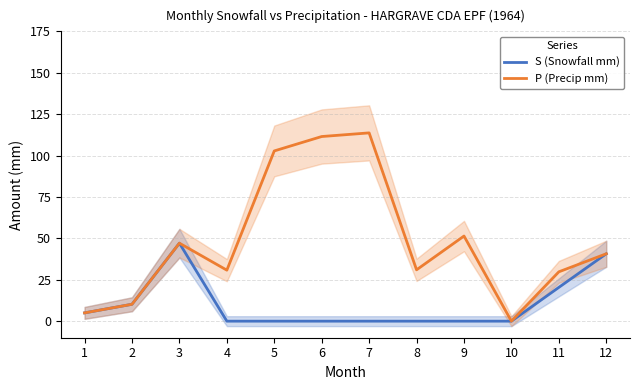

What is the sum of all P (Precip mm) values?

574.0